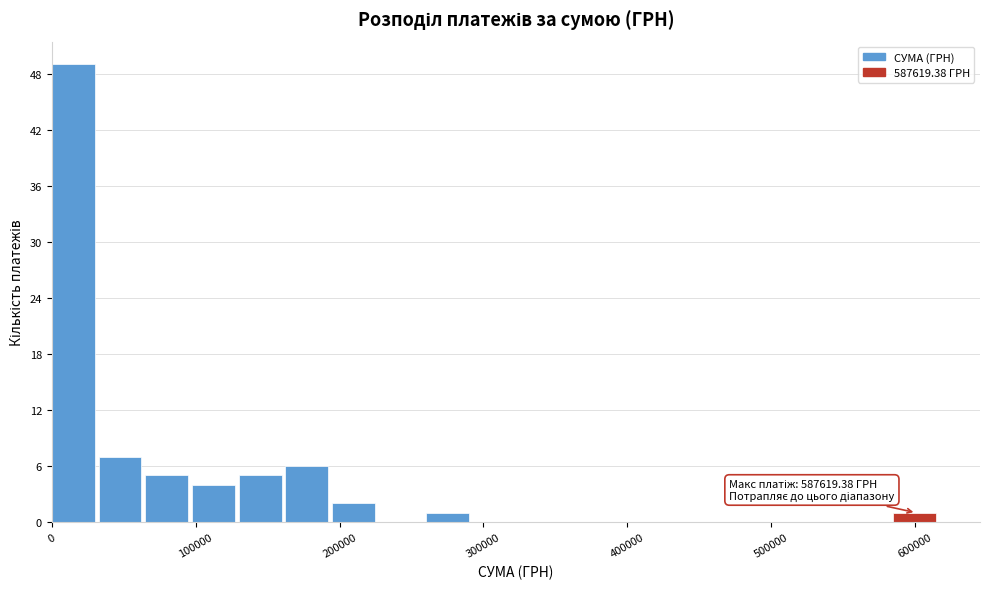

Around what value on the x-axis is the tallest bar? Give the approximate position of its centre, as read against the axis.

10000